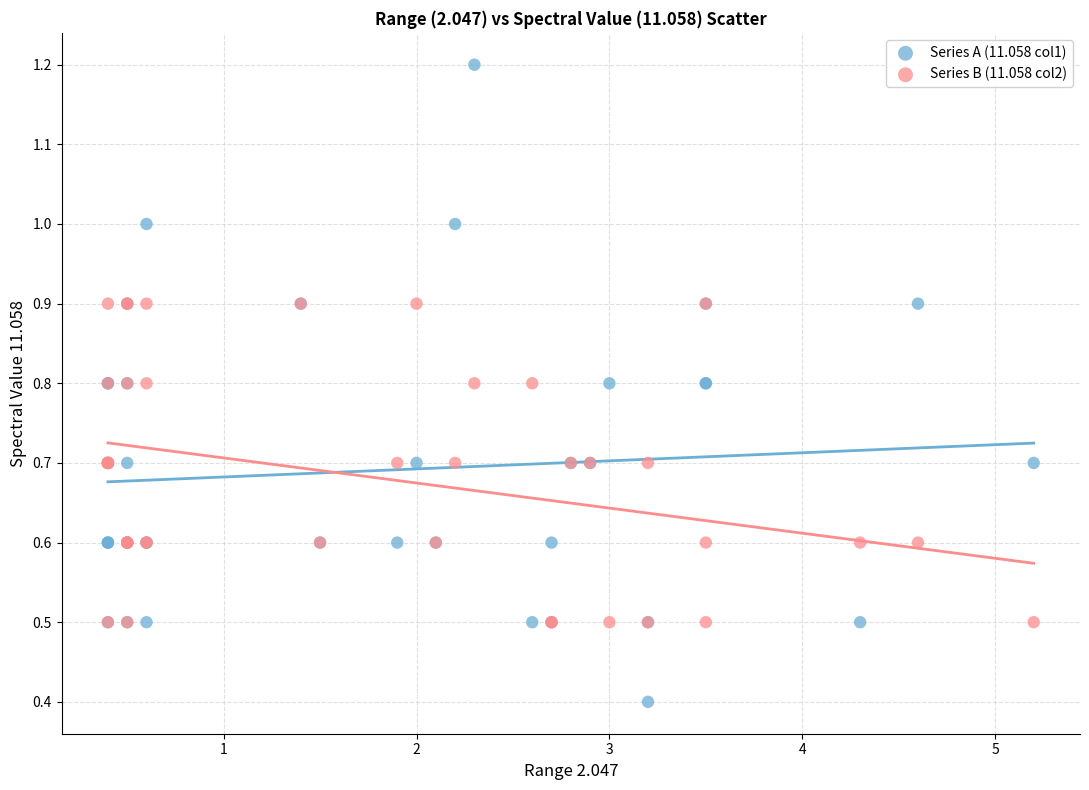

What are all the series names shown in the legend?

Series A (11.058 col1), Series B (11.058 col2)